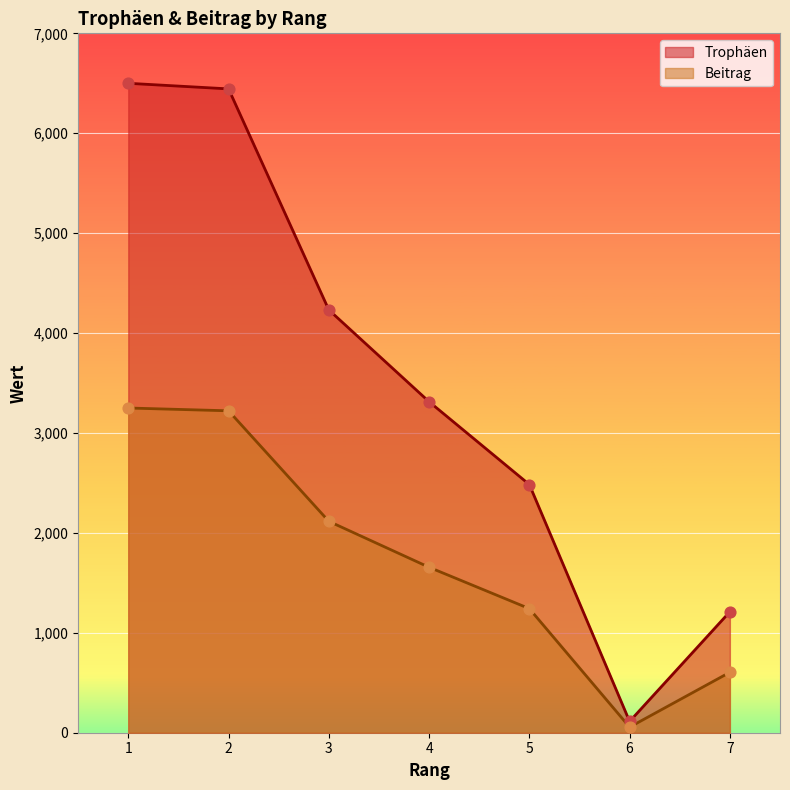

Is the value of Beitrag at 3 greater than the value of Trophäen at 7?

Yes